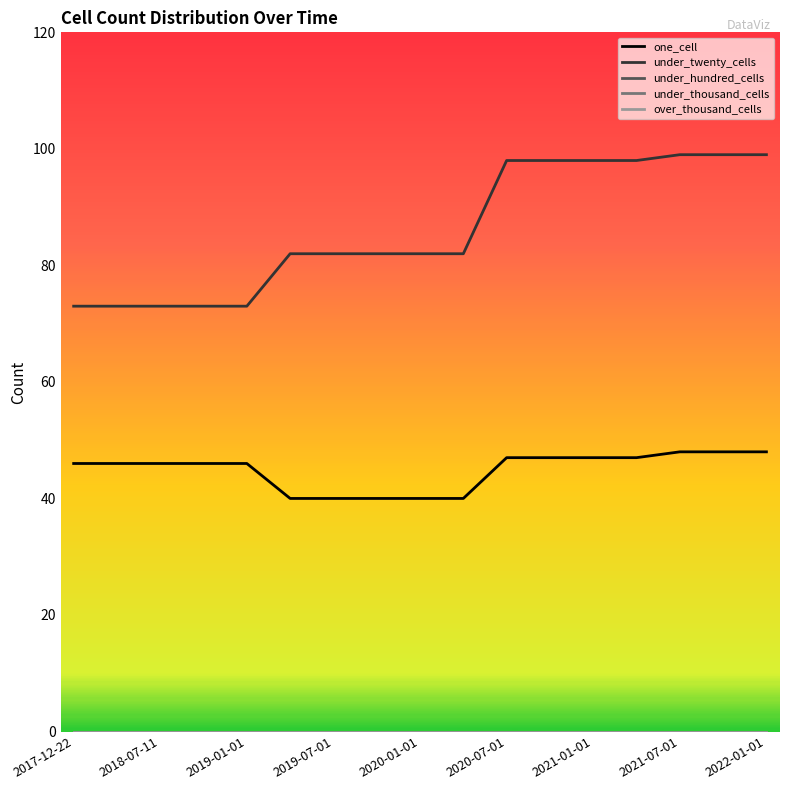

Is this an area chart (filled region under the line)?

No